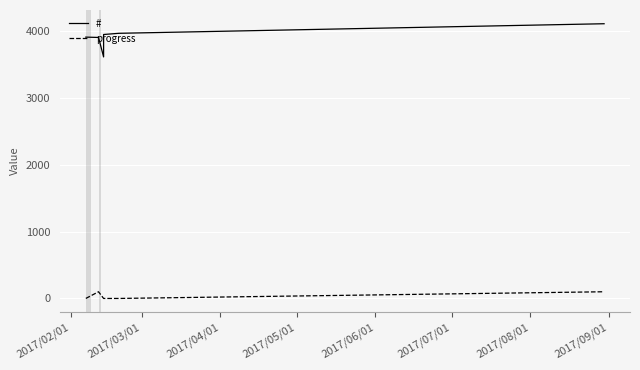

How many lines are shown in the chart?

2